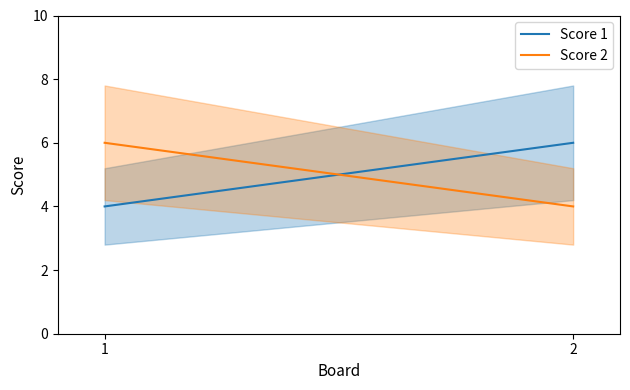

Which category has the lowest value across all series?

1